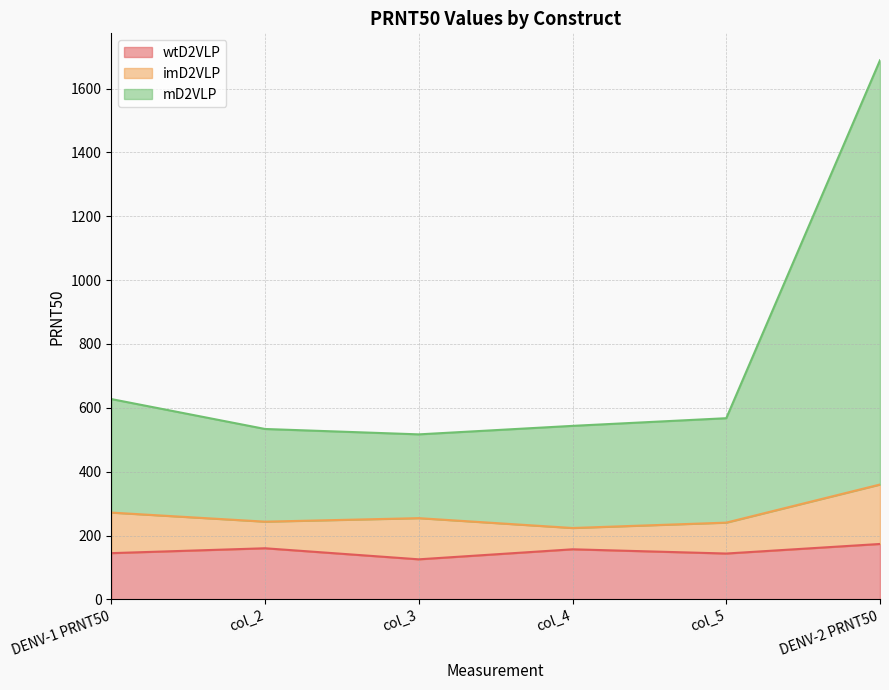

Where does the wtD2VLP series first go above 156?

col_2